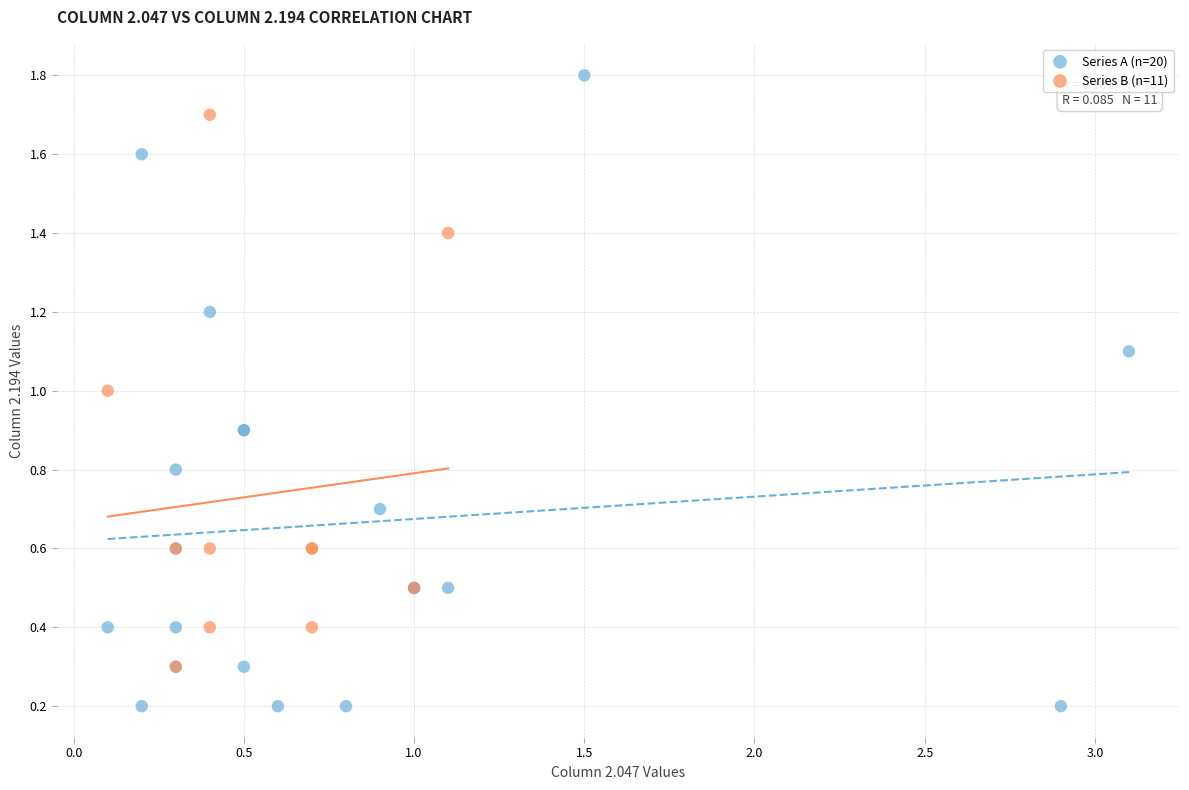

Which series reaches the minimum Y coordinate?

Series A (n=20)